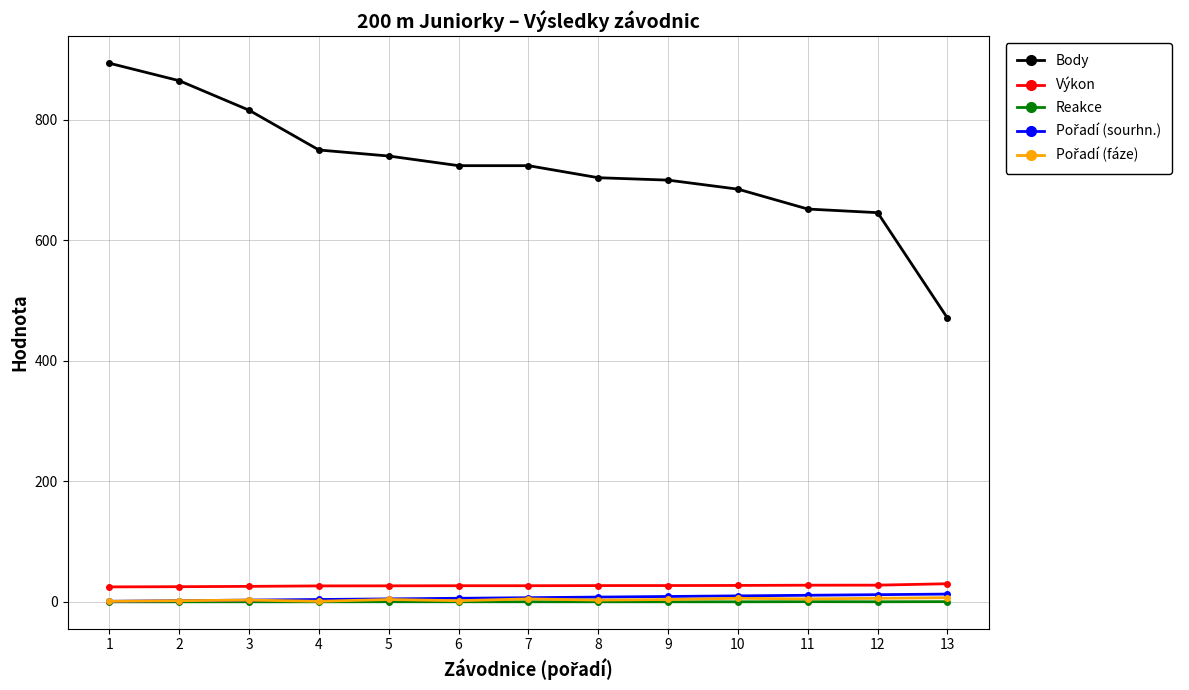

Which series has the largest range (max minus min)?

Body